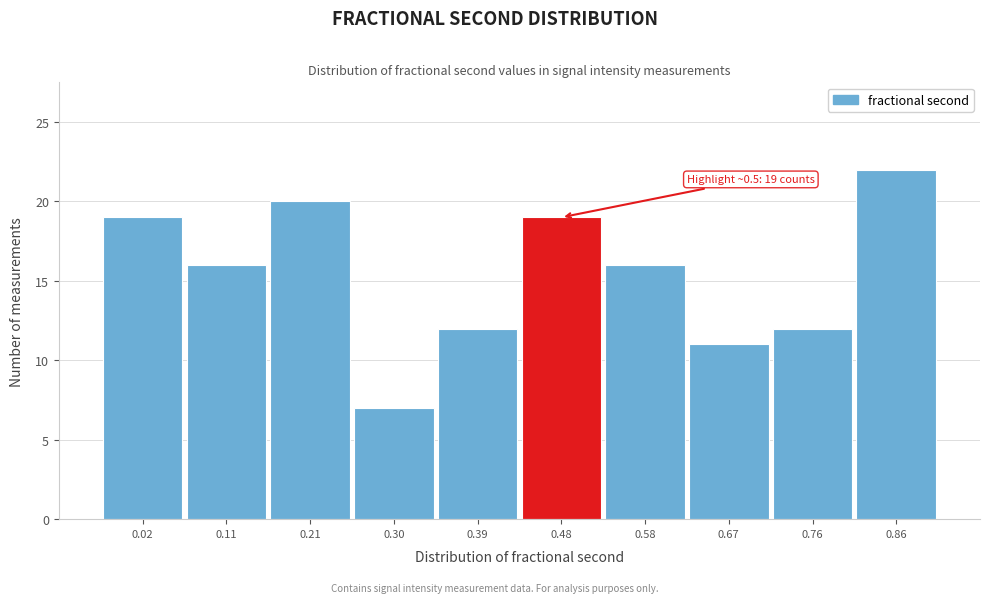

Reading left to right, transcribe all the data shown in this chart.

19	16	20	7	12	19	16	11	12	22